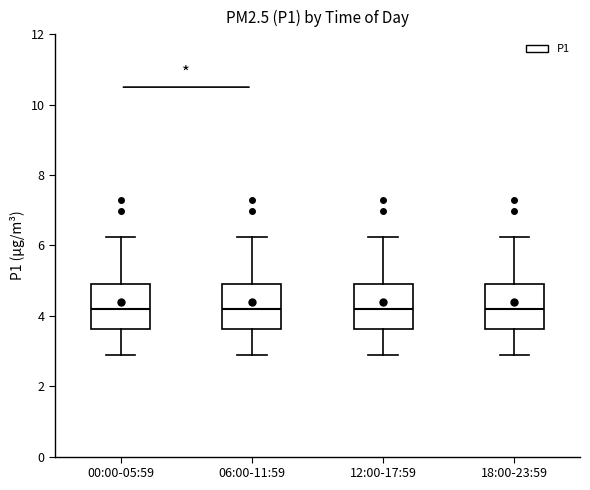

Reading left to right, transcribe this box plot: for each box, give where its median line is, the range the box spans, and where its two whiskers end, as read against the y-axis. The values are not printed on the chart, so give them approximately, as read against the axis.

00:00-05:59: median 4.2, box 3.6 to 5.0, whiskers 3.0 to 6.2
06:00-11:59: median 4.2, box 3.6 to 5.0, whiskers 3.0 to 6.2
12:00-17:59: median 4.2, box 3.6 to 5.0, whiskers 3.0 to 6.2
18:00-23:59: median 4.2, box 3.6 to 5.0, whiskers 3.0 to 6.2